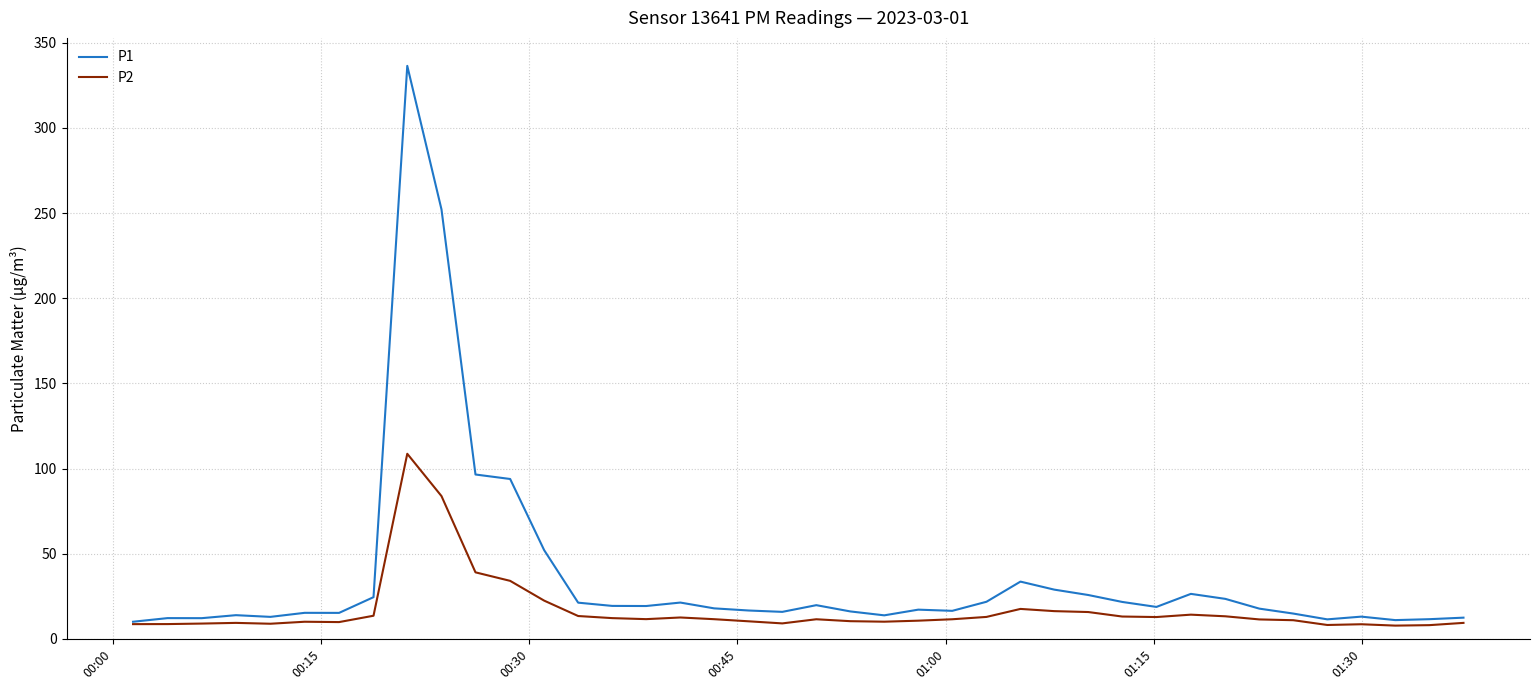

List the series in order of their peak value, lowest first.

P2, P1